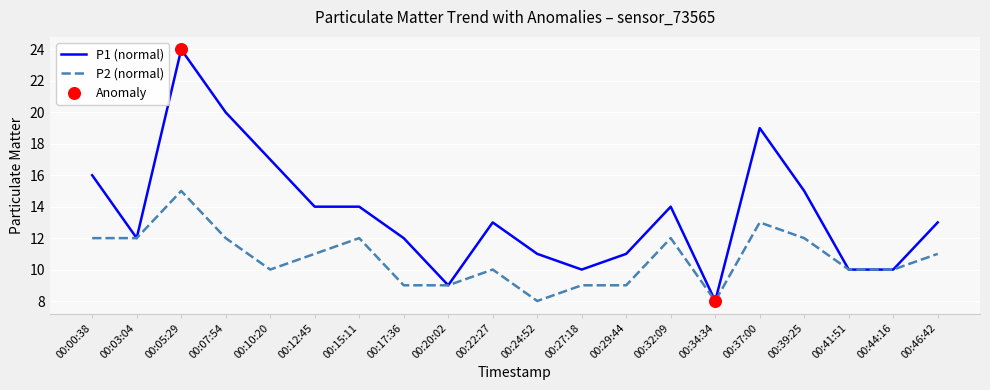

At how many categories does at least one series exceed 18?

3